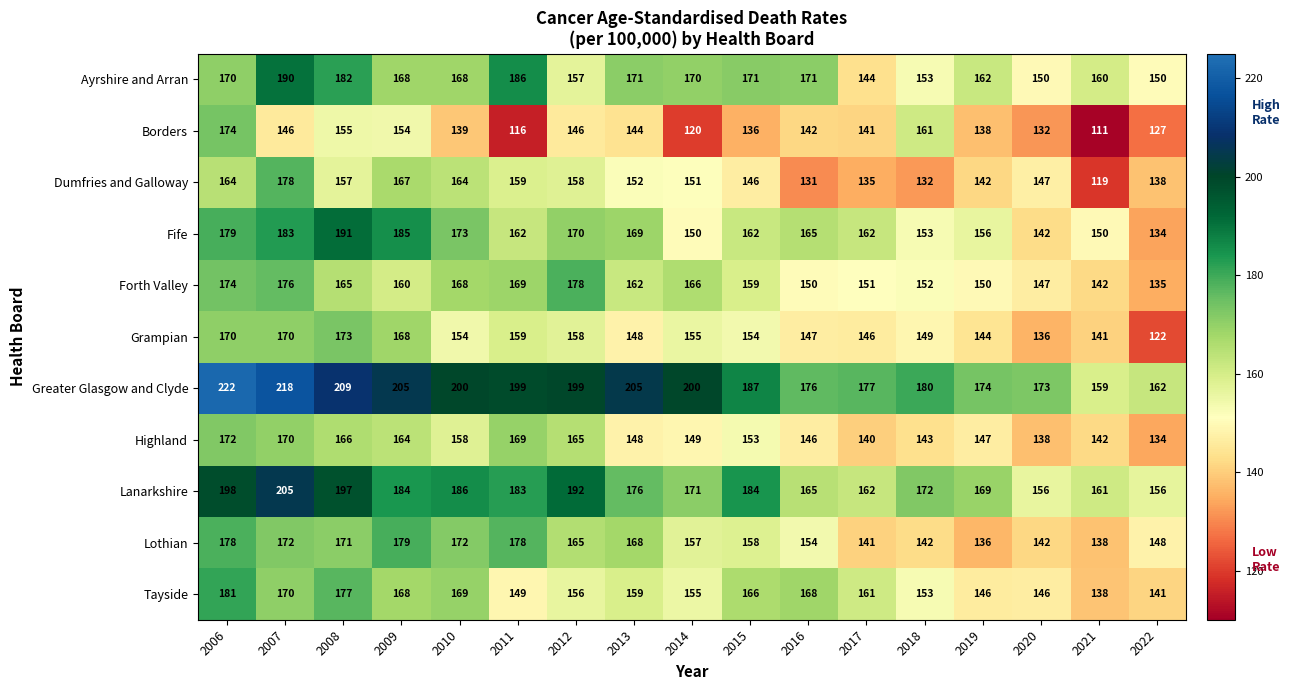

What is the greatest value displayed?

222